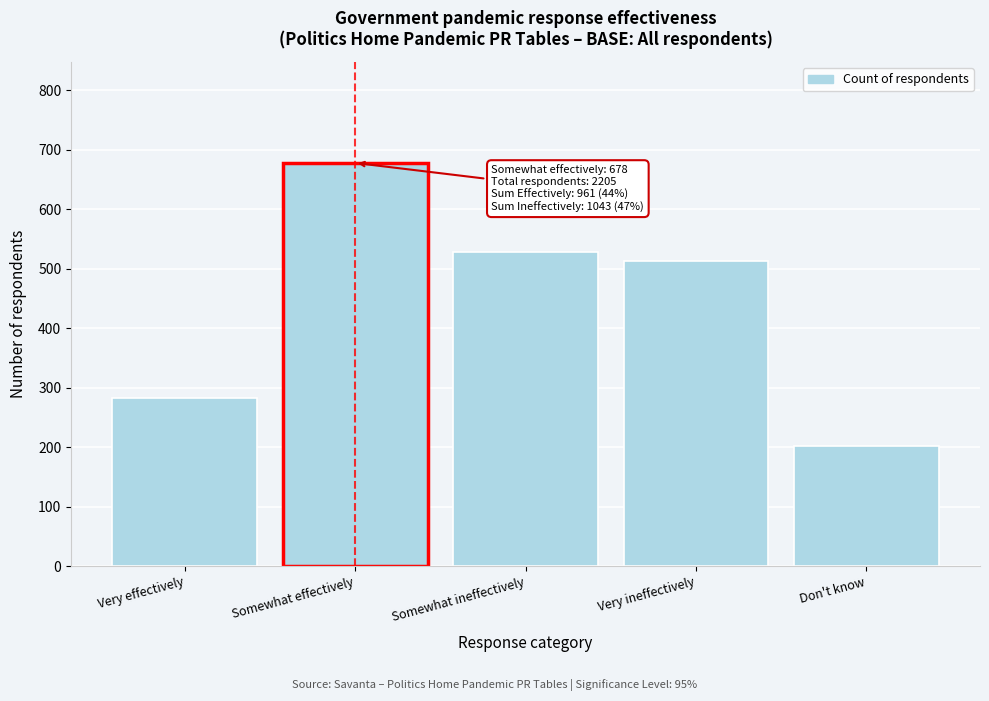

Reading right to left, transcribe all the data shown in this chart.

Don't know=202	Very ineffectively=513	Somewhat ineffectively=529	Somewhat effectively=678	Very effectively=283